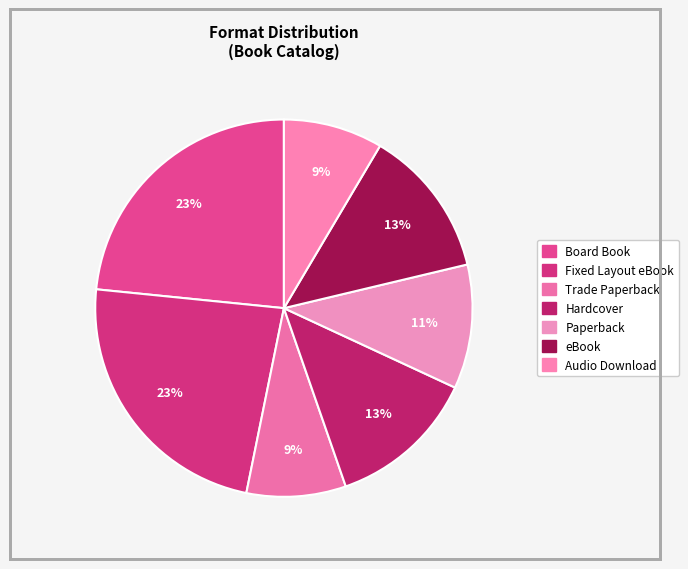

Which category has the biggest portion of the pie?

Board Book